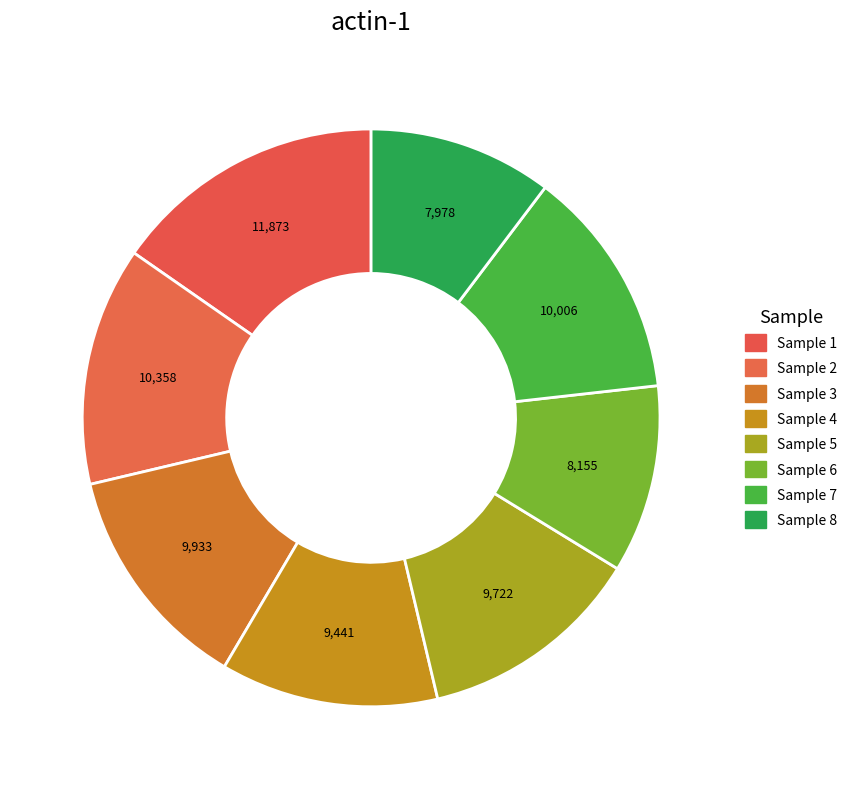

How many segments does this pie chart have?

8